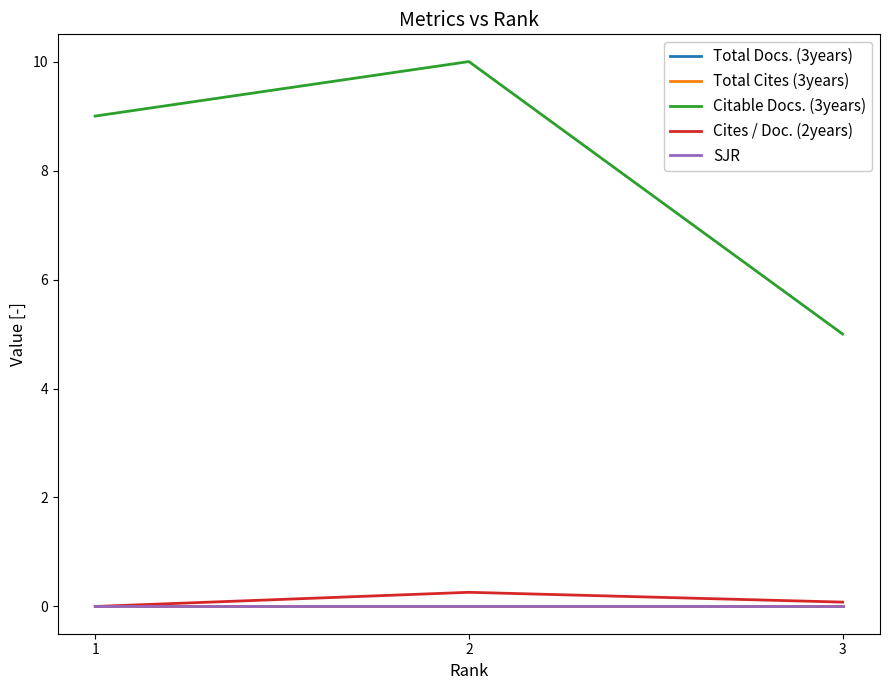

Does the chart display data point markers on the line(s)?

No